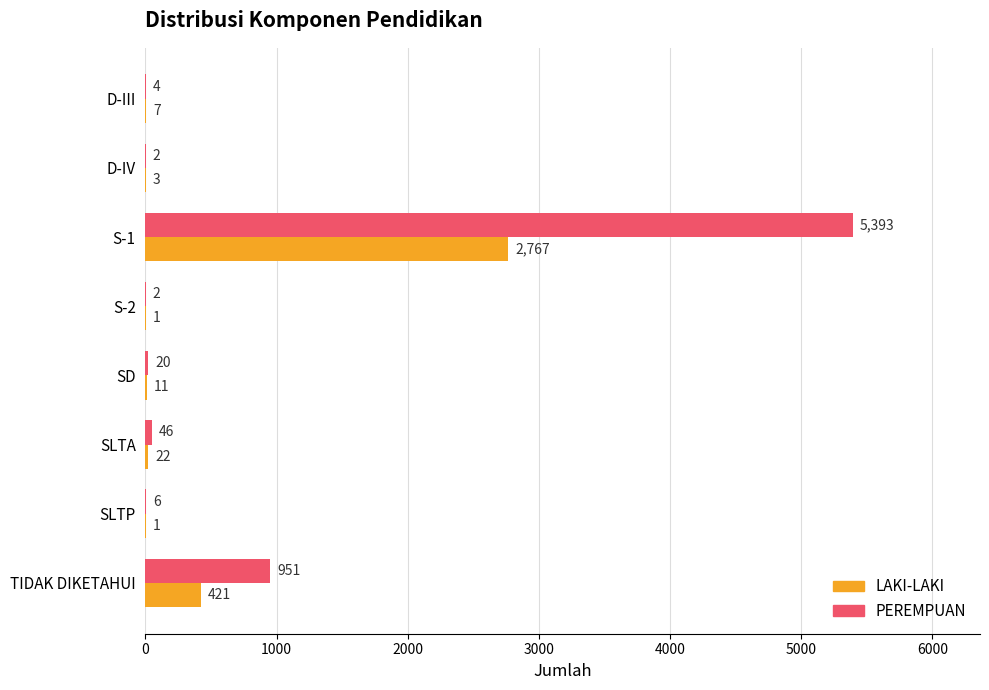

Which series changed the most between S-2 and SD?

PEREMPUAN